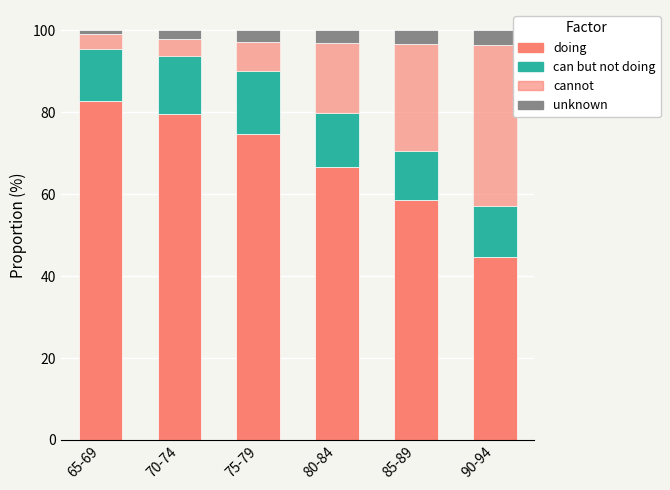

How many series are shown in this chart?

4